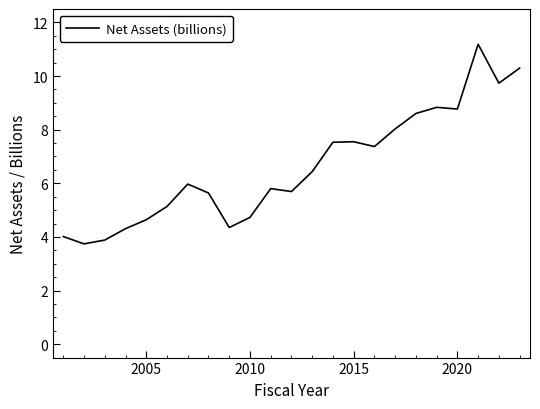

Reading left to right, extract all data points from this chart.

4.0	3.7	3.9	4.3	4.6	5.1	6.0	5.6	4.3	4.7	5.8	5.7	6.4	7.5	7.5	7.4	8.0	8.6	8.8	8.8	11.2	9.7	10.3